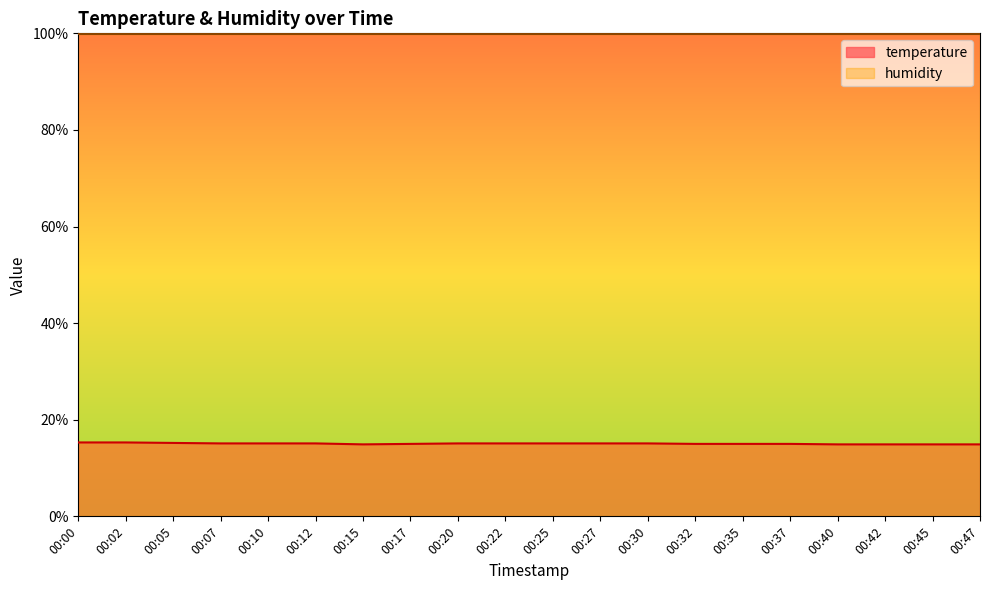

Rank the categories by value from lowest to highest.

00:15, 00:40, 00:42, 00:45, 00:47, 00:17, 00:32, 00:35, 00:37, 00:07, 00:10, 00:12, 00:20, 00:22, 00:25, 00:27, 00:30, 00:05, 00:00, 00:02